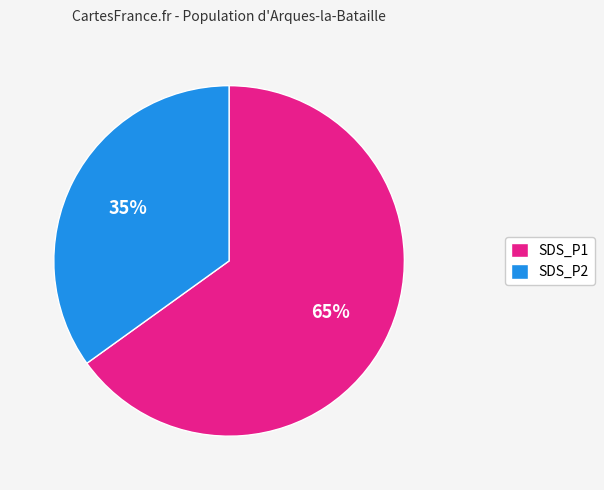

What is the majority slice?

SDS_P1